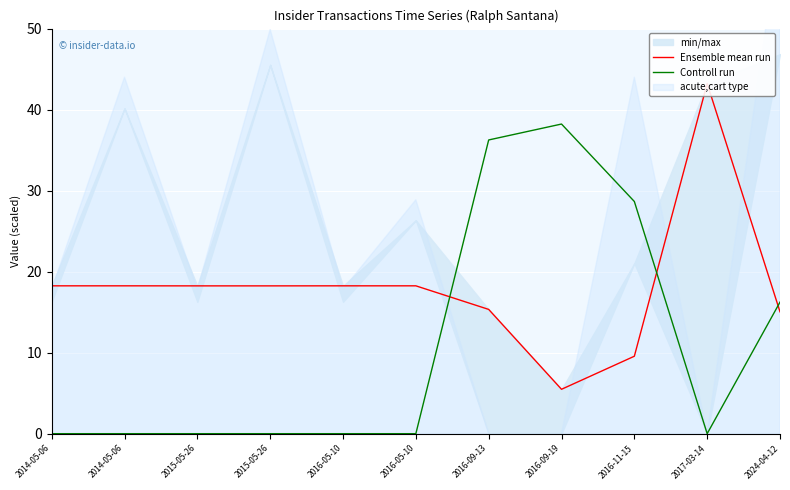

Reading right to left, transcribe all the data shown in this chart.

Ensemble mean run: 2024-04-12=15.0	2017-03-14=43.2	2016-11-15=9.6	2016-09-19=5.5	2016-09-13=15.3	2016-05-10=18.2	2016-05-10=18.2	2015-05-26=18.2	2015-05-26=18.2	2014-05-06=18.2	2014-05-06=18.2
Controll run: 2024-04-12=16.2	2017-03-14=0.0	2016-11-15=28.7	2016-09-19=38.2	2016-09-13=36.3	2016-05-10=0.0	2016-05-10=0.0	2015-05-26=0.0	2015-05-26=0.0	2014-05-06=0.0	2014-05-06=0.0